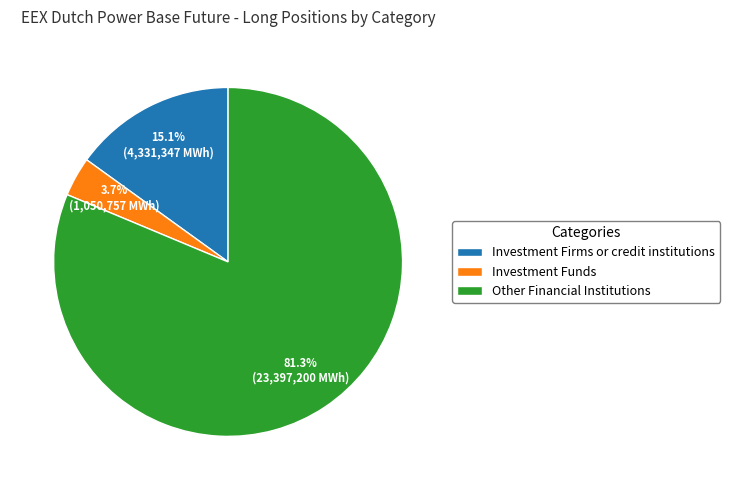

Which has a higher value, Other Financial Institutions or Investment Firms or credit institutions?

Other Financial Institutions